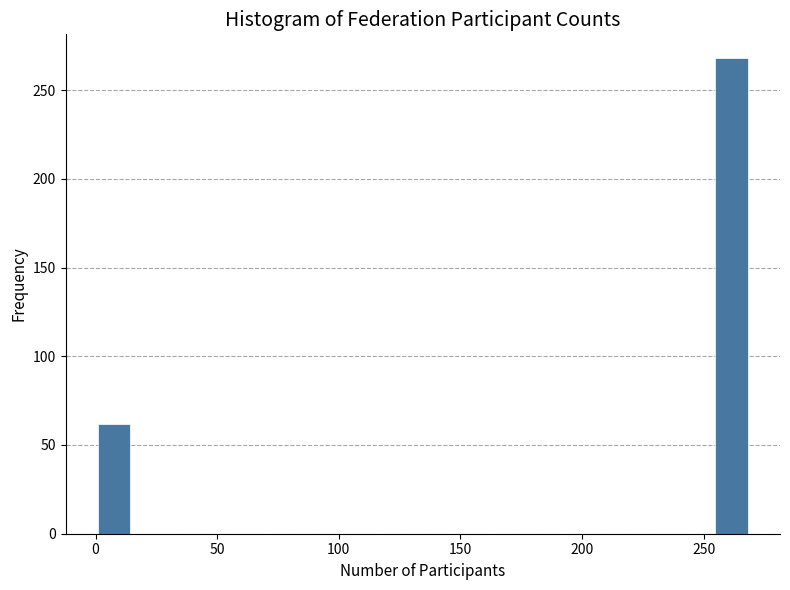

Read against the x-axis, roughly where is the centre of the tallest bar?

260